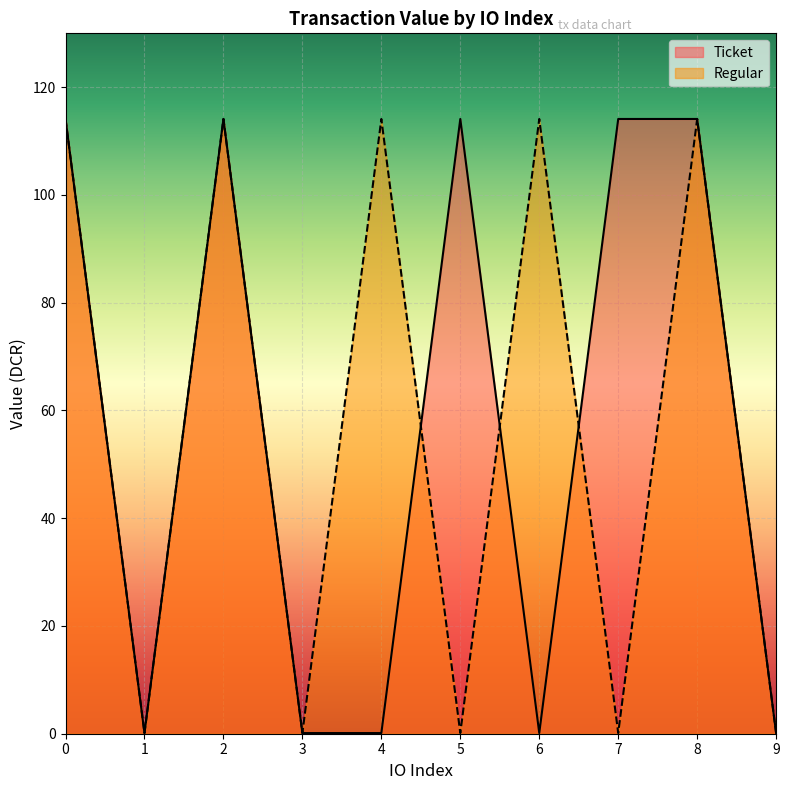

At 5, list the series in order from largest to smallest.

Ticket, Regular